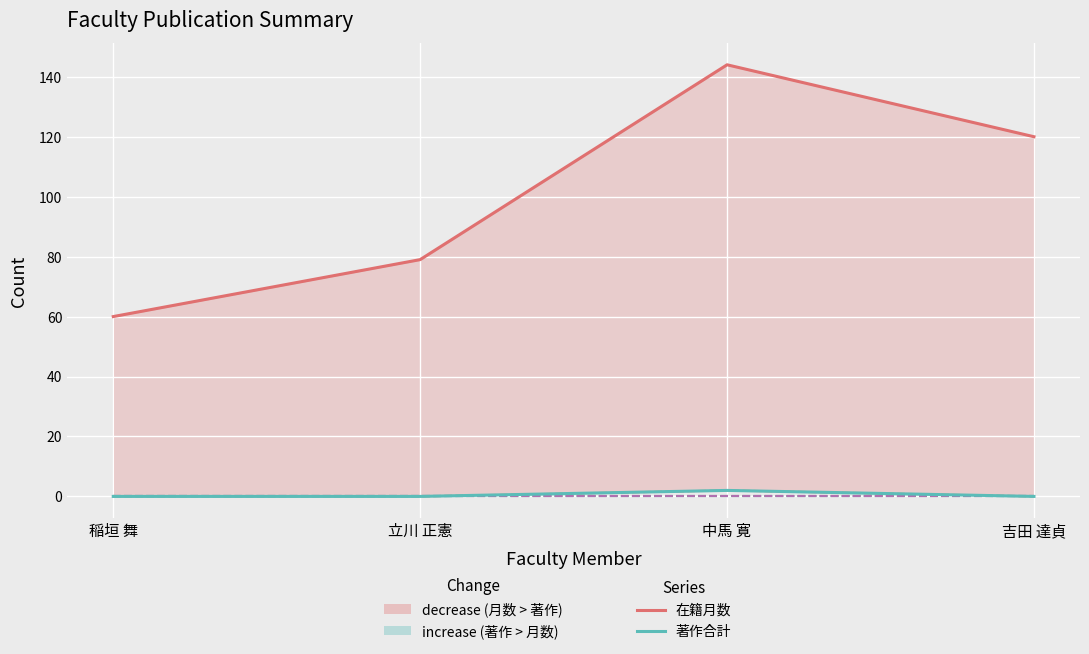

Count the 著作合計(欧文) values in the range 0 to 2.

4